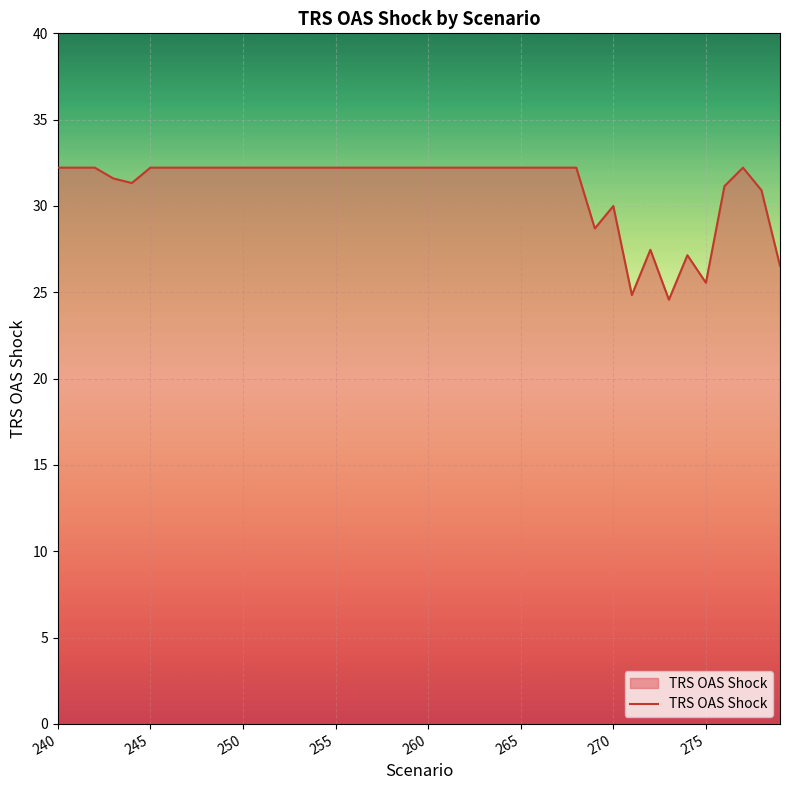

What is the sum of all values?

1242.0